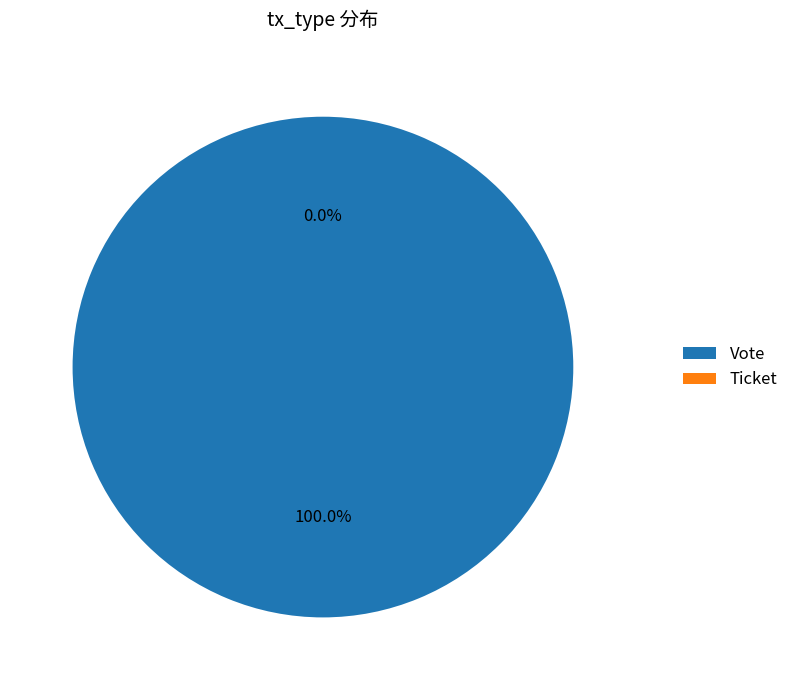

To the nearest percent, what is the combined percentage of Vote and Ticket?

100%